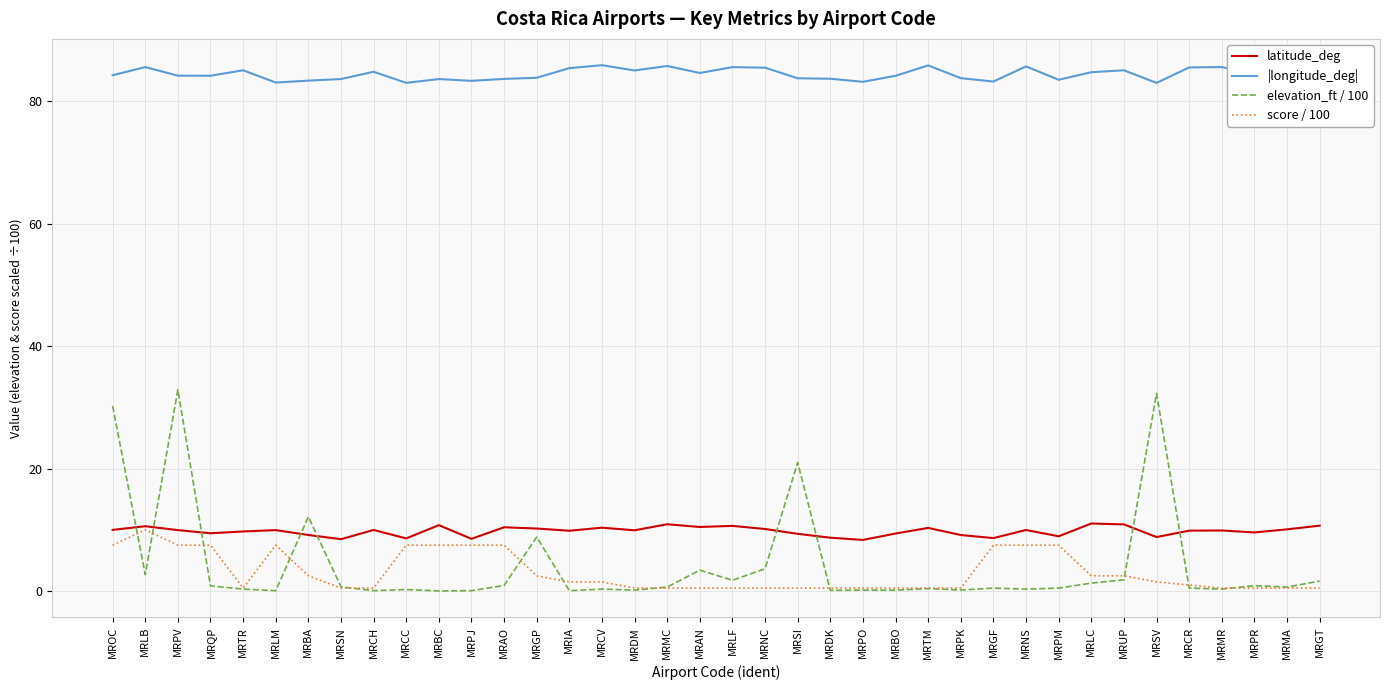

The value of score / 100 at MRAO is 3.2. True or false?

False